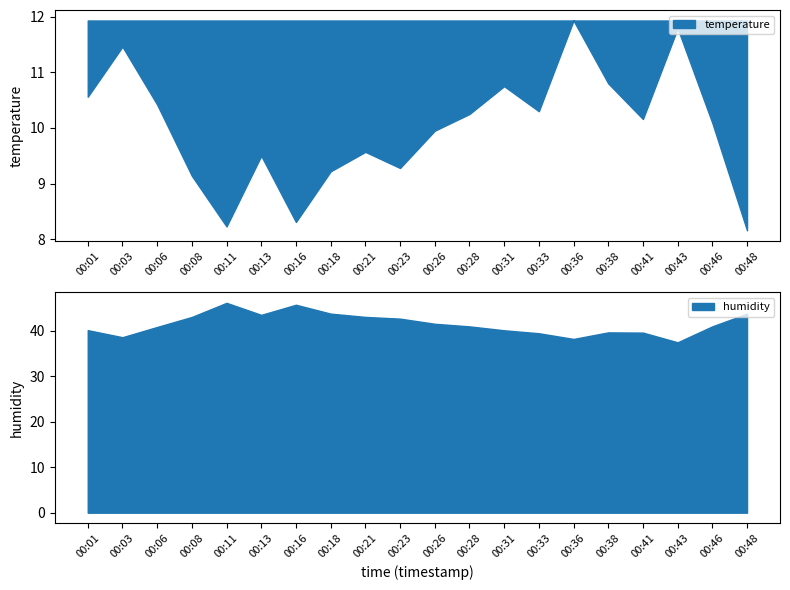

The temperature series shows 8.3 at 00:16. True or false?

True